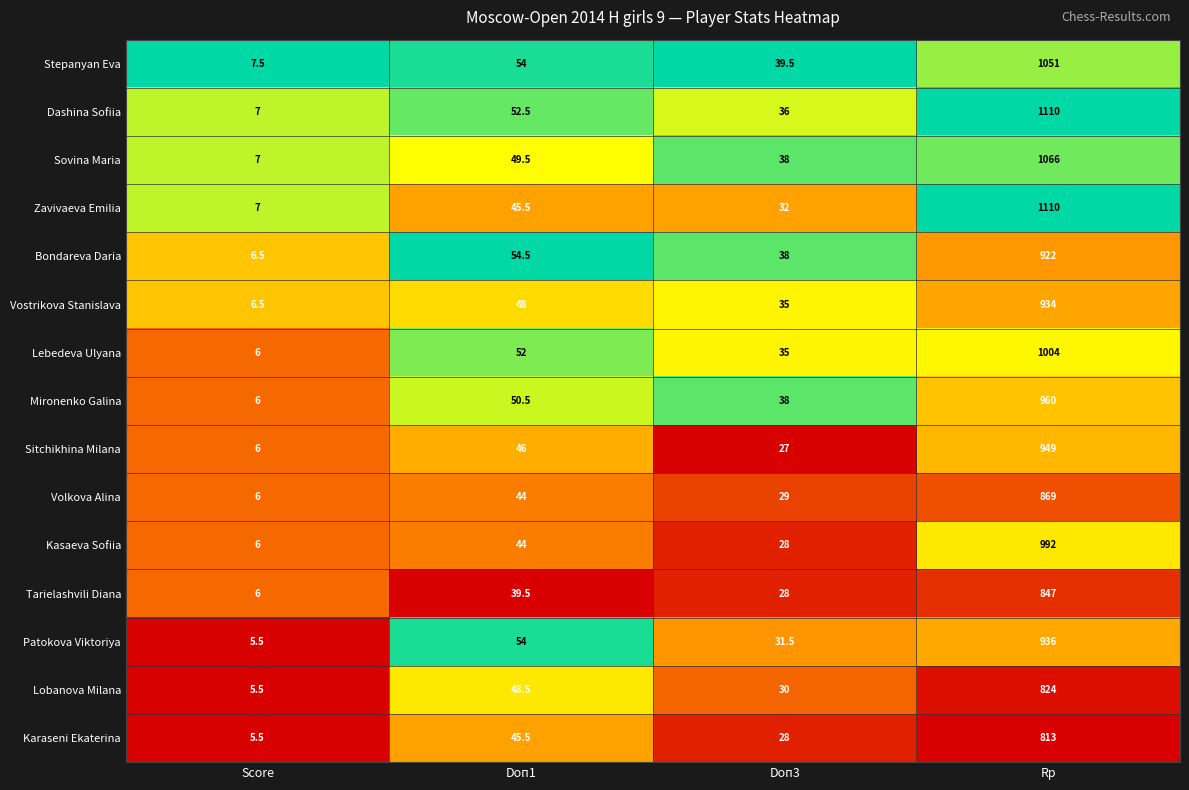

Rank the categories by Volkova Alina value from lowest to highest.

Score, Doп3, Doп1, Rp